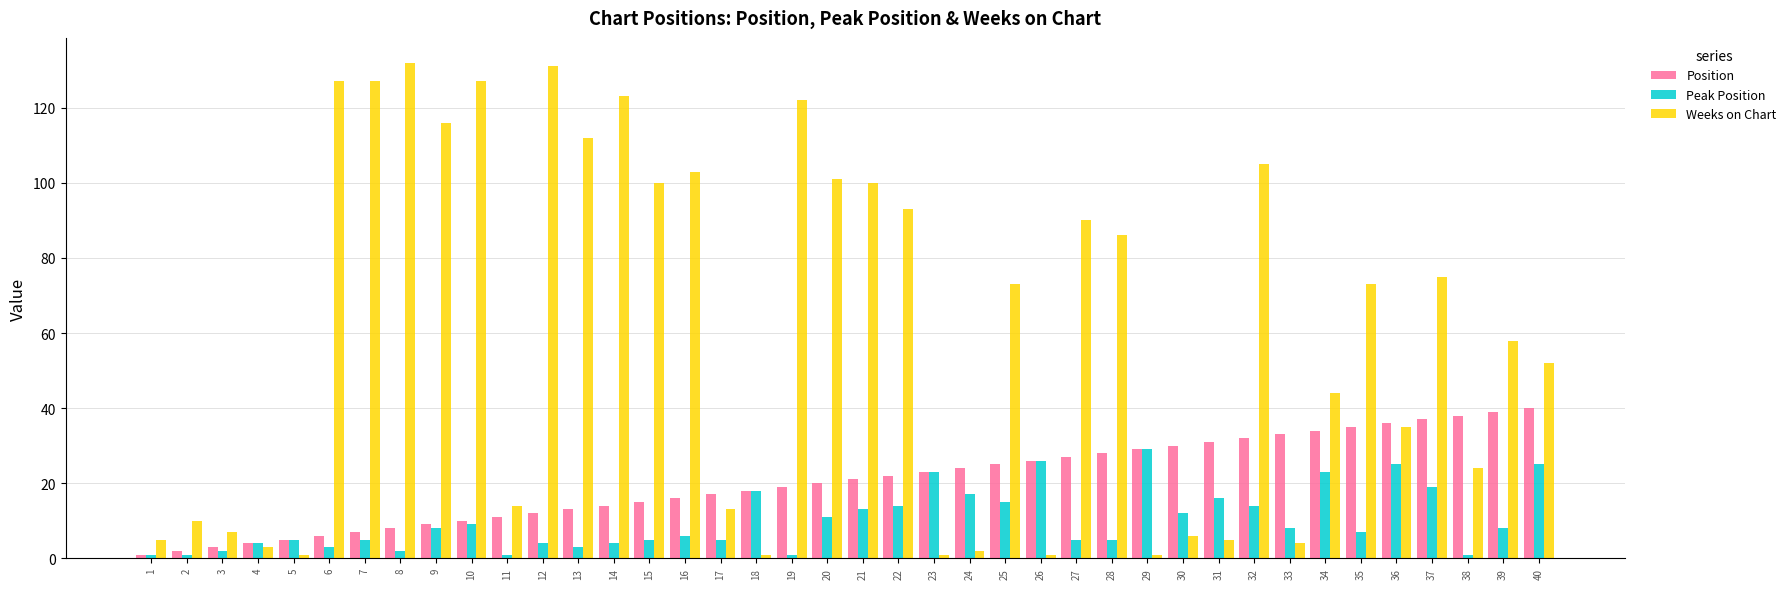

What is the difference between the maximum and minimum values in the Weeks on Chart series?

131